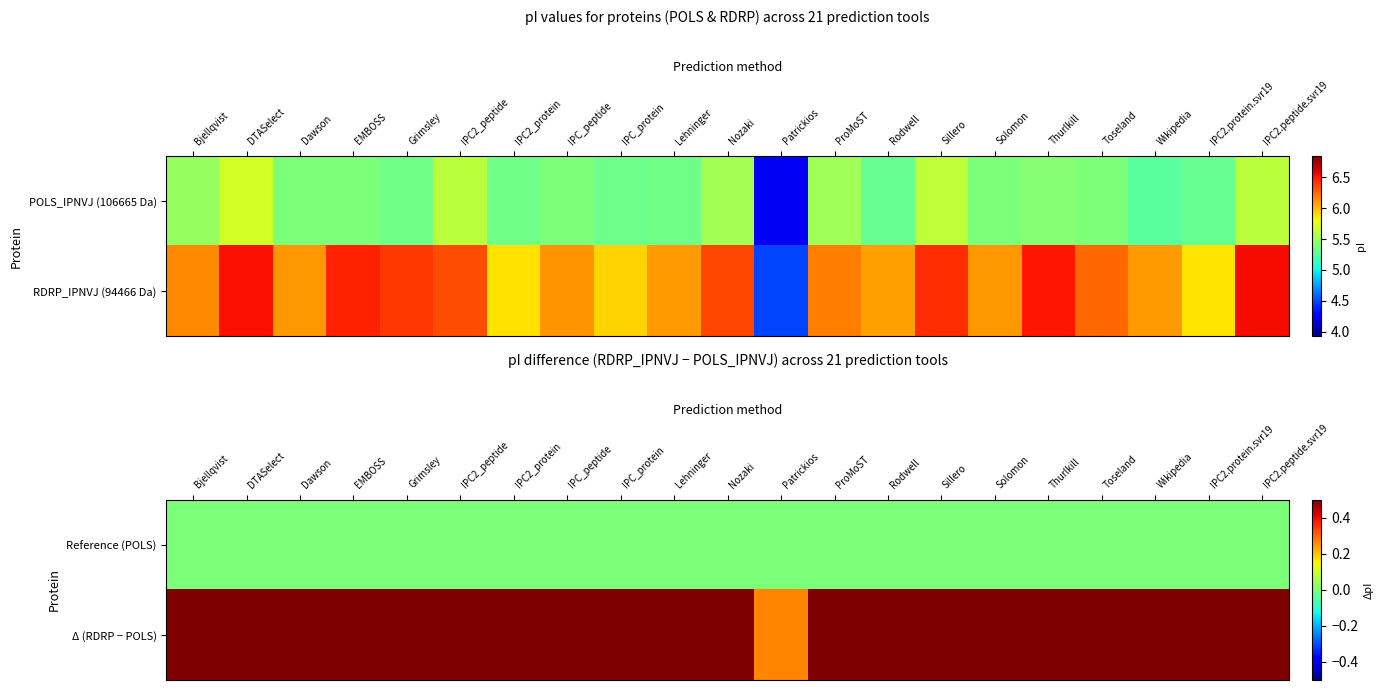

Rank the series by their maximum value, from lowest to highest.

Reference (POLS), Δ (RDRP − POLS)